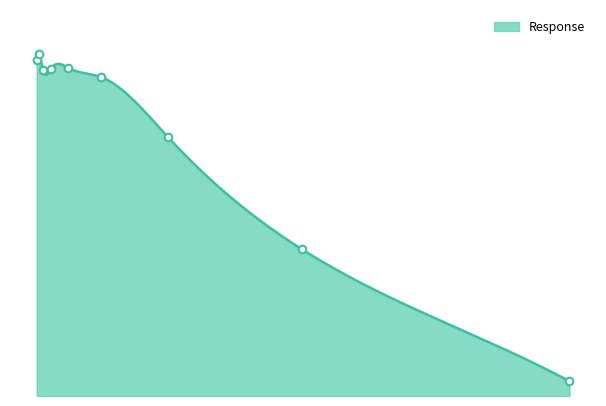

What is the change in value from 2.5 to 5.0?

-39.3